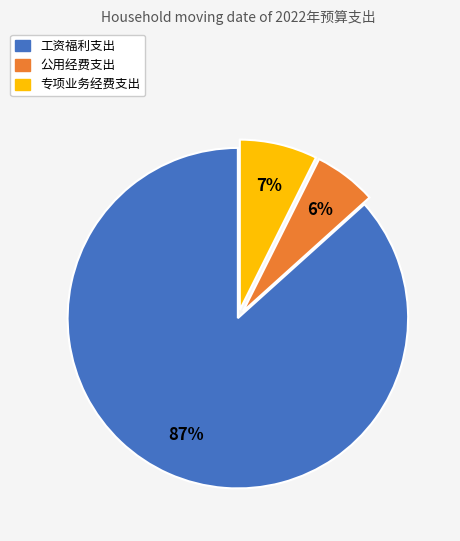

Rank the categories by value from highest to lowest.

工资福利支出, 专项业务经费支出, 公用经费支出